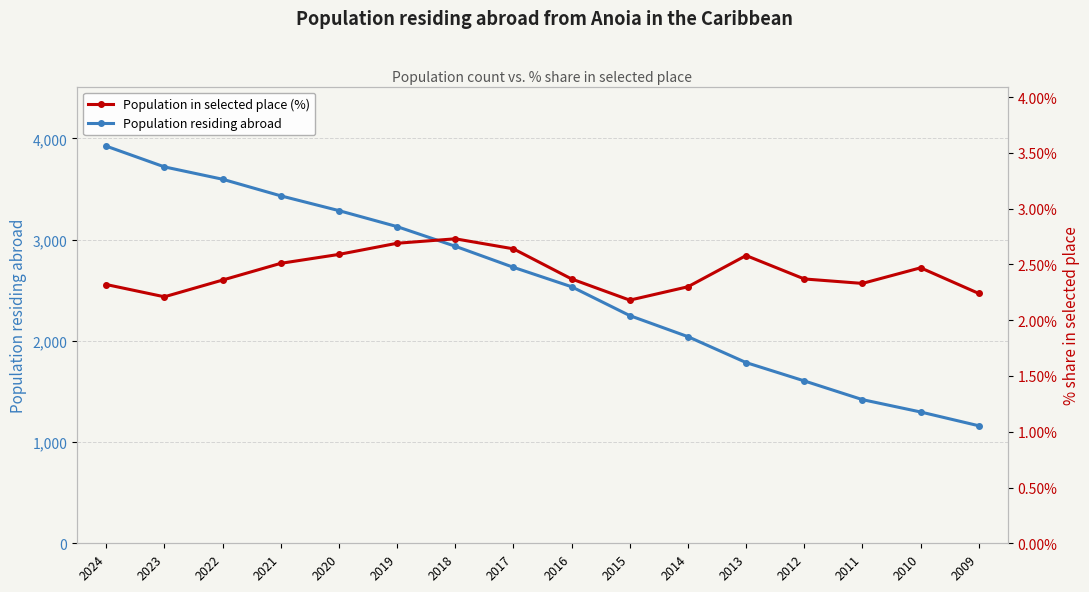

True or false: Population in selected place (%) and Population residing abroad intersect in this chart.

False